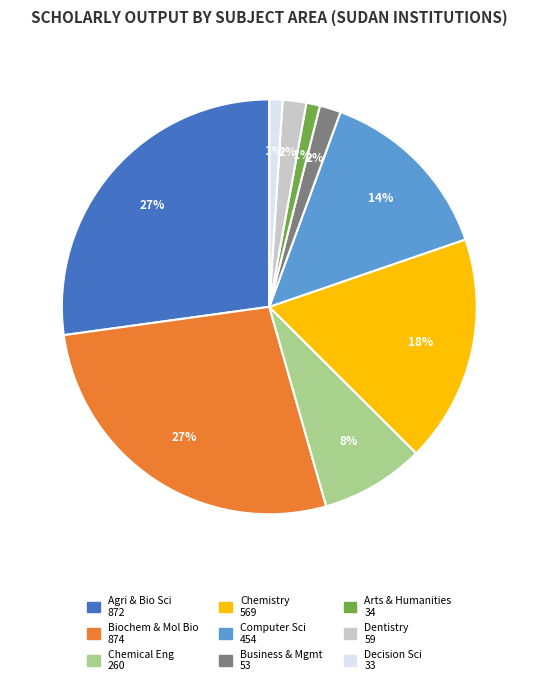

To the nearest percent, what is the difference between the largest and smallest slice percentages?

26%